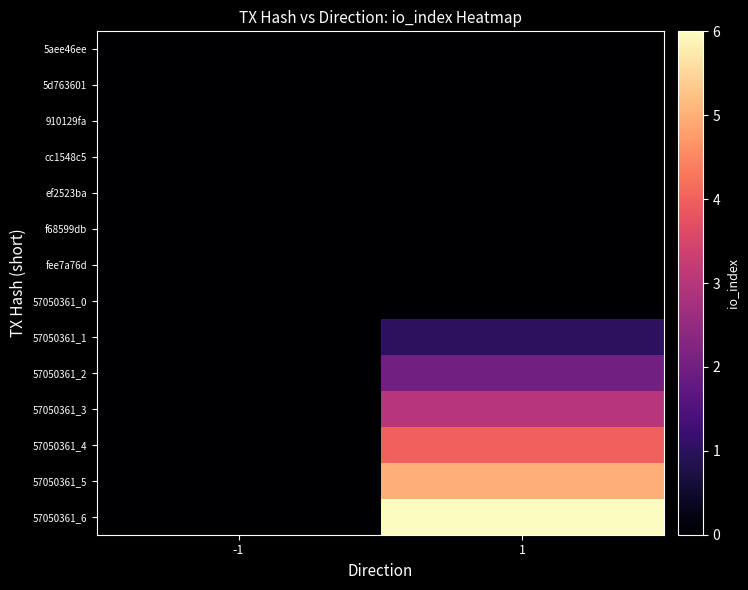

List the series in order of their peak value, lowest first.

5aee46ee, 5d763601, 910129fa, cc1548c5, ef2523ba, f68599db, fee7a76d, 57050361_0, 57050361_1, 57050361_2, 57050361_3, 57050361_4, 57050361_5, 57050361_6